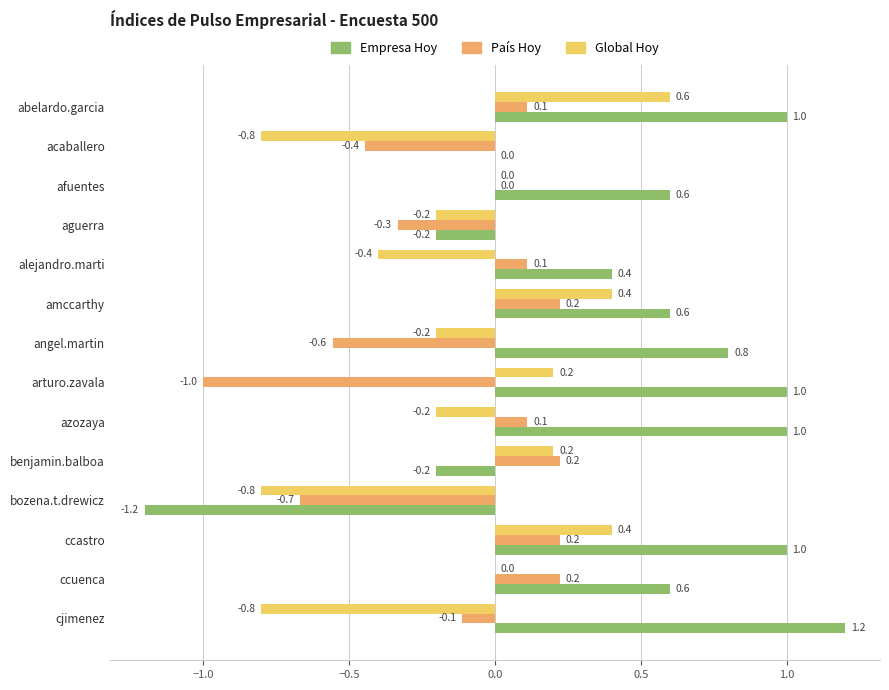

What is the sum of the Empresa Hoy values at ccastro and ccuenca?

1.6